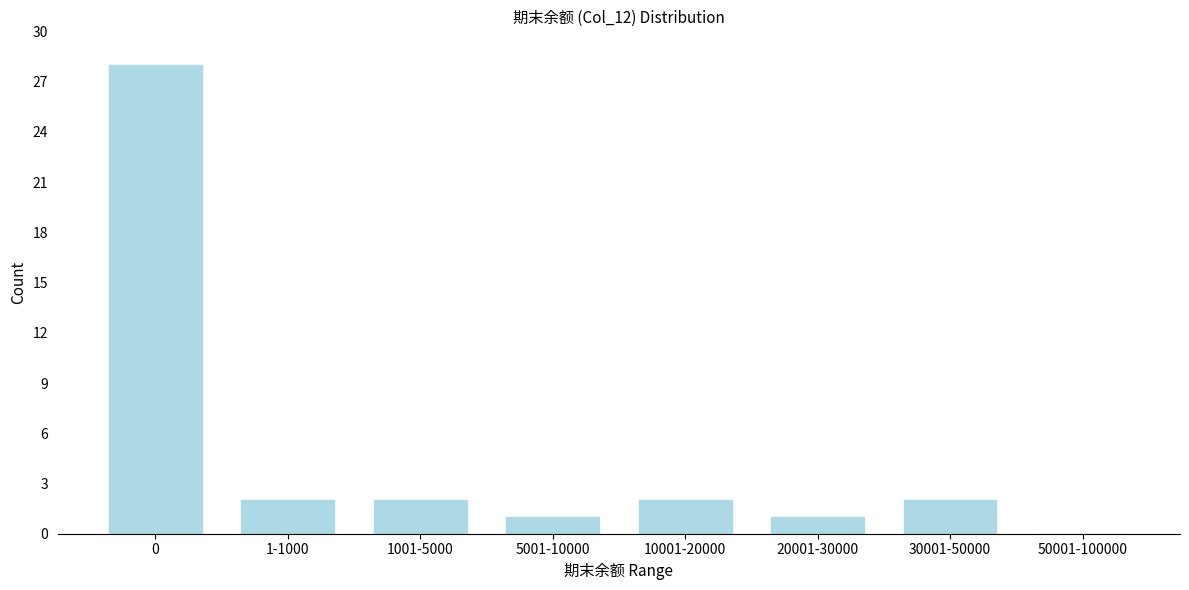

Reading left to right, list all the values displayed in this chart.

0=28	1-1000=2	1001-5000=2	5001-10000=1	10001-20000=2	20001-30000=1	30001-50000=2	50001-100000=0